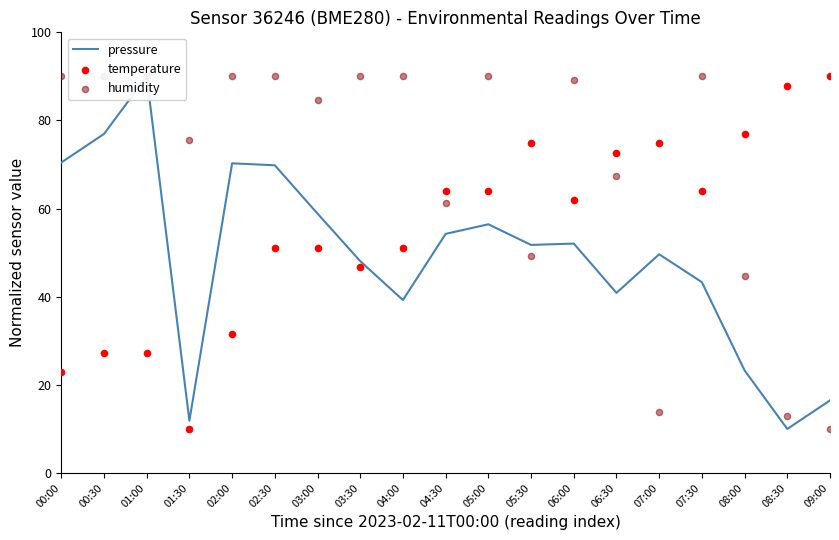

Which series reaches the maximum Y coordinate?

pressure